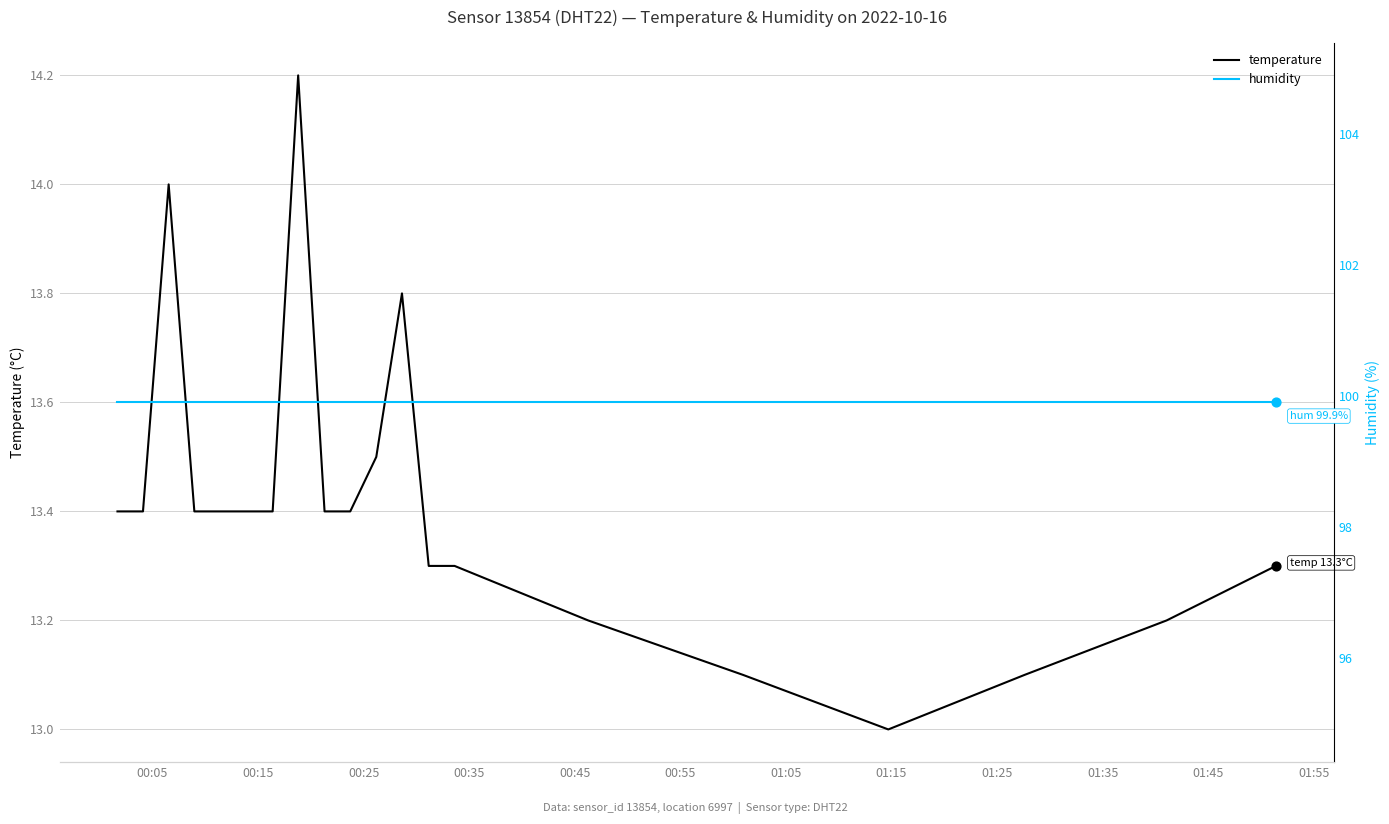

What are all the series names shown in the legend?

temperature, humidity